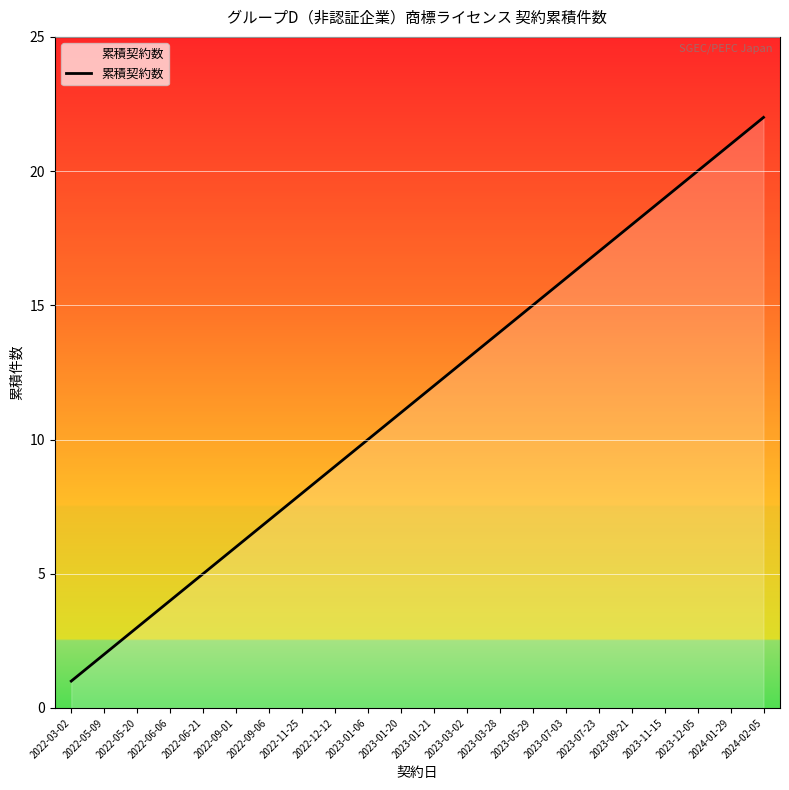

Which category has the highest value across all series?

2024-02-05